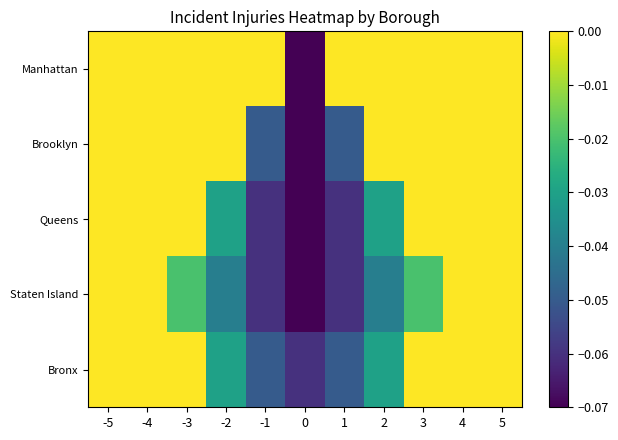

Which has a higher value, 3 or 5?

3